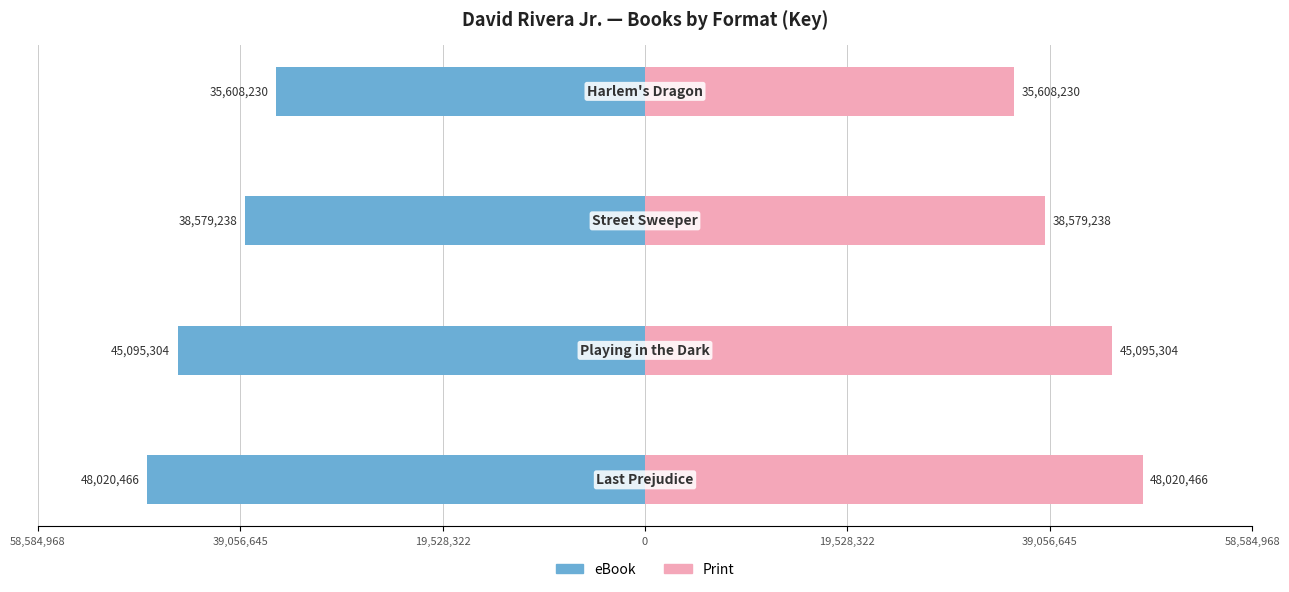

The value of eBook at 58,584,968 is -30991616. True or false?

False